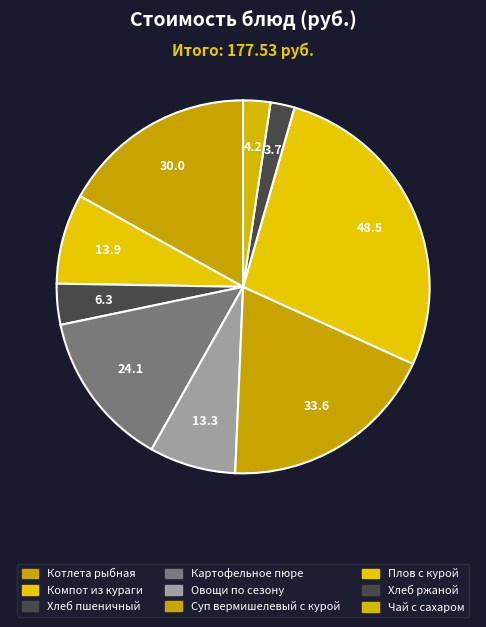

Do Овощи по сезону and Компот из кураги together represent more than half of the pie?

No